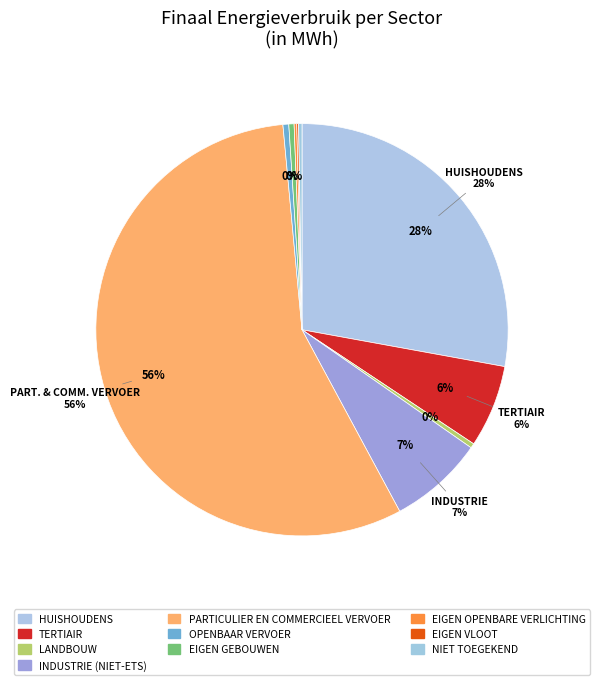

The eigen openbare verlichting slice represents 6% of the pie. True or false?

False